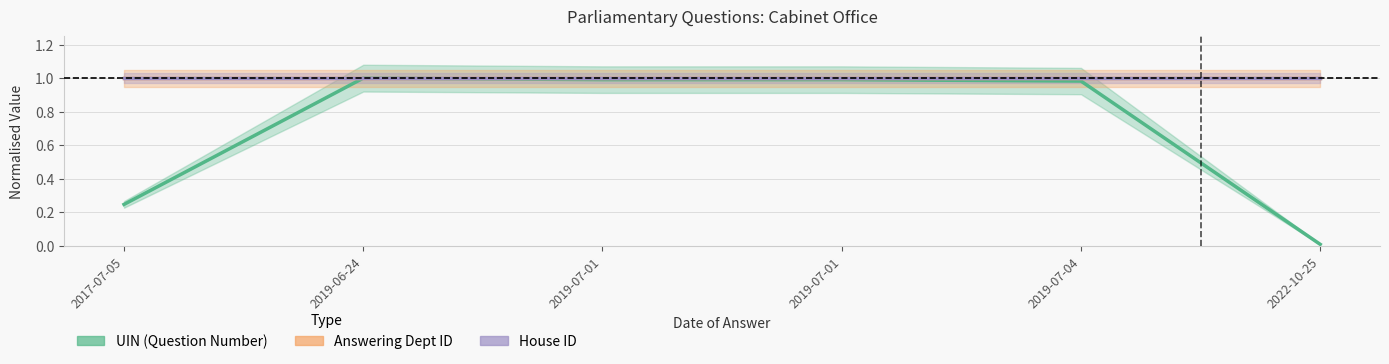

Reading right to left, extract all data points from this chart.

UIN (Question Number): 2022-10-25=0.0	2019-07-04=1.0	2019-07-01=1.0	2019-07-01=1.0	2019-06-24=1.0	2017-07-05=0.2
Answering Dept ID: 2022-10-25=1.0	2019-07-04=1.0	2019-07-01=1.0	2019-07-01=1.0	2019-06-24=1.0	2017-07-05=1.0
House ID: 2022-10-25=1.0	2019-07-04=1.0	2019-07-01=1.0	2019-07-01=1.0	2019-06-24=1.0	2017-07-05=1.0